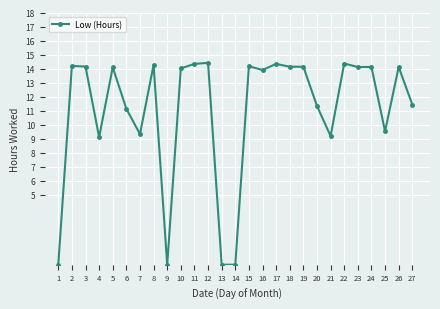

True or false: the data has more than 1 interior local peaks.

True